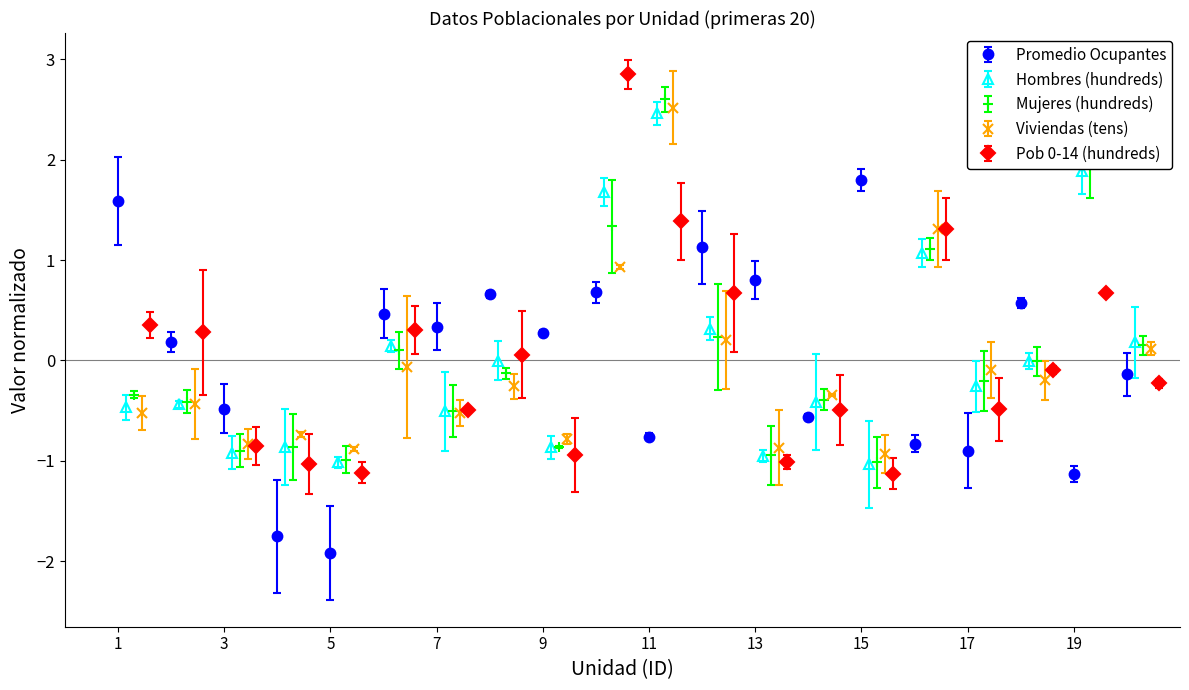

What is the difference between the second highest and minimum values in the Promedio Ocupantes series?

3.5